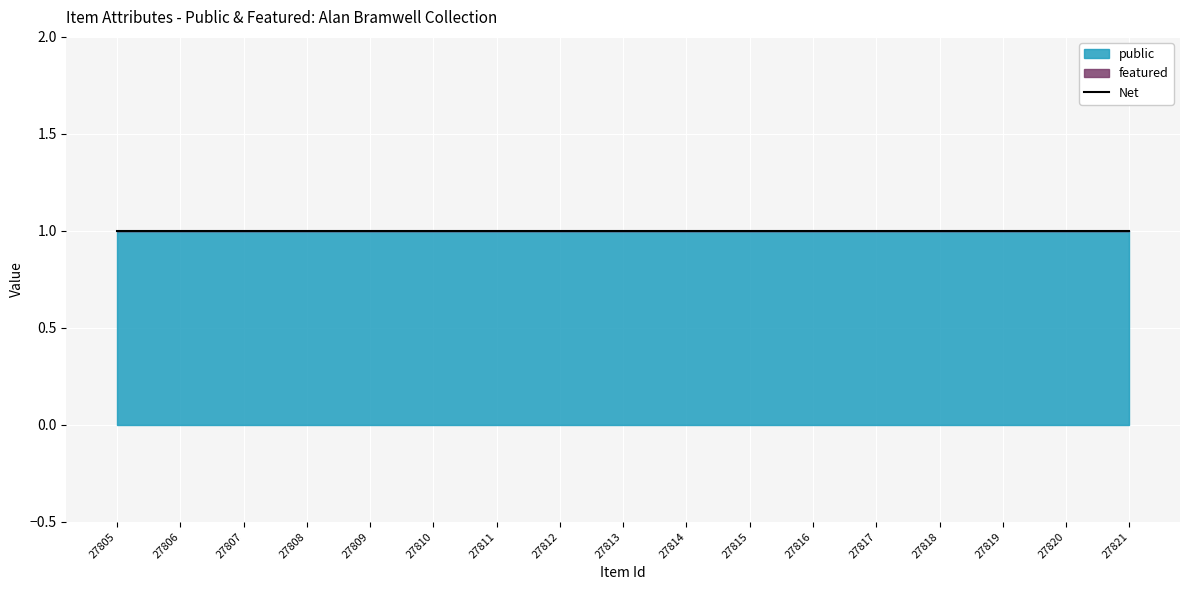

Is it true that featured equals 0 at 27814?

True